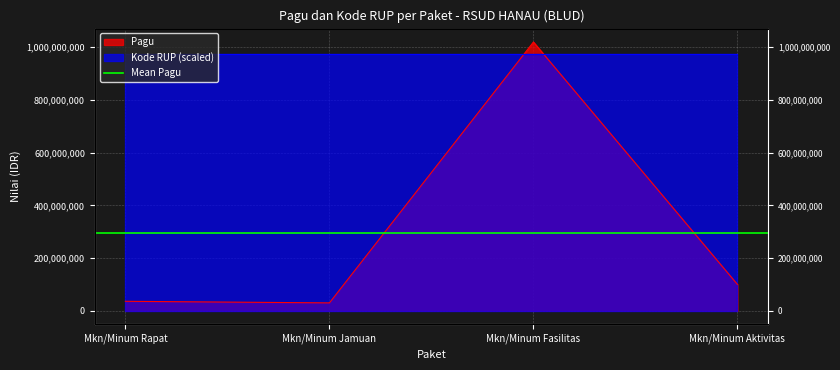

What is the value of the Pagu point at the 1st from the left?

36000000